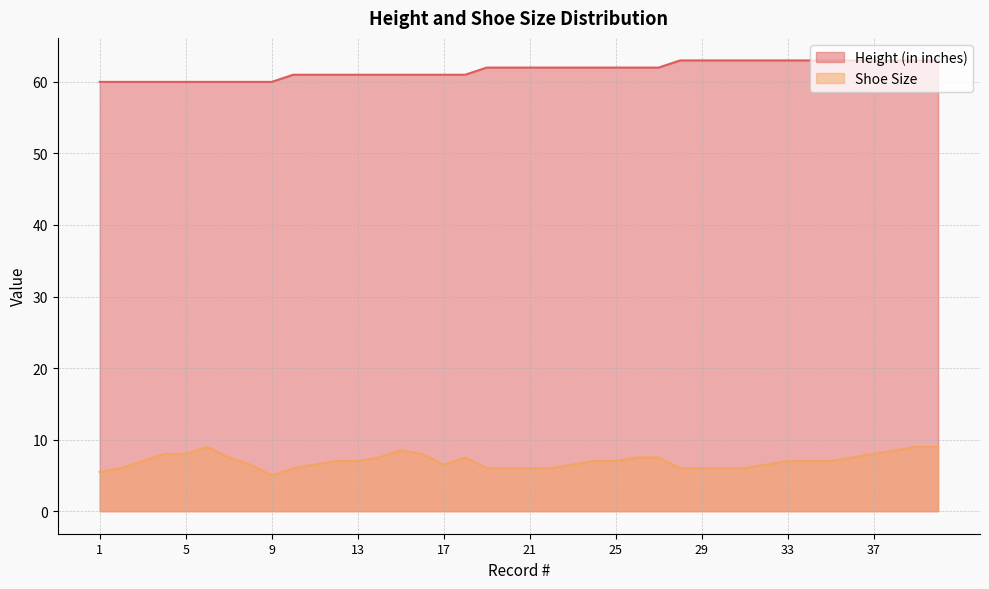

True or false: Shoe Size and Height (in inches) cross at least once.

False